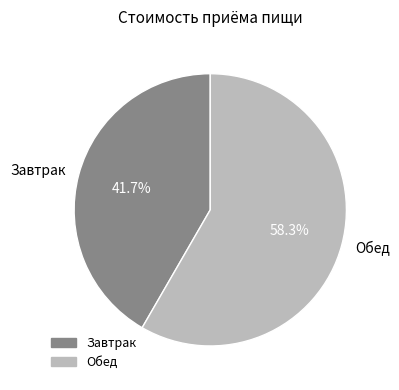

True or false: Завтрак accounts for 42% of the total.

True